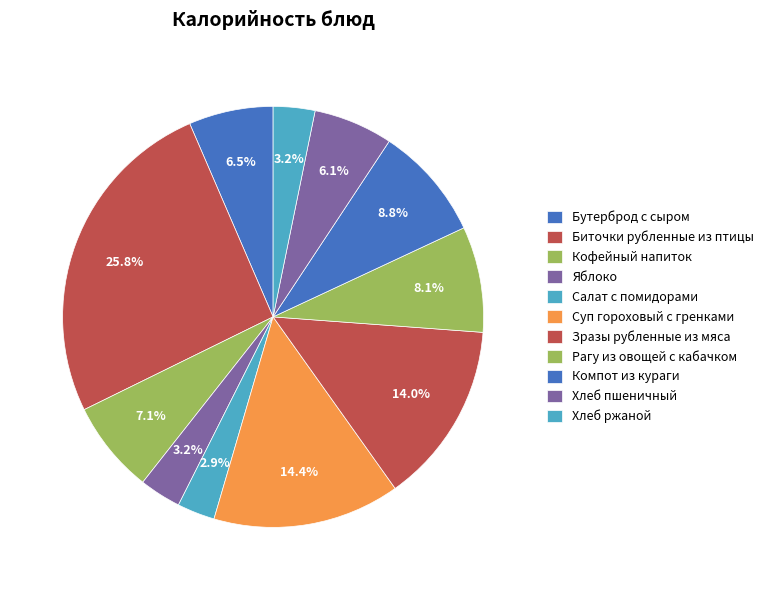

Between Салат с помидорами and Зразы рубленные из мяса, which is larger?

Зразы рубленные из мяса